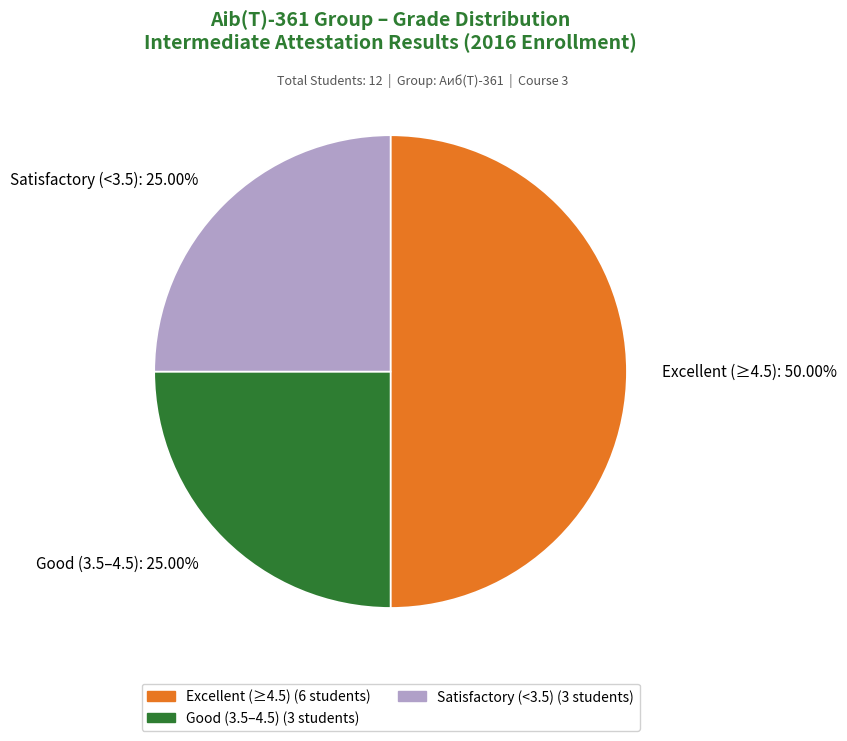

What is the largest slice in the pie chart?

Excellent (≥4.5): 50.00%